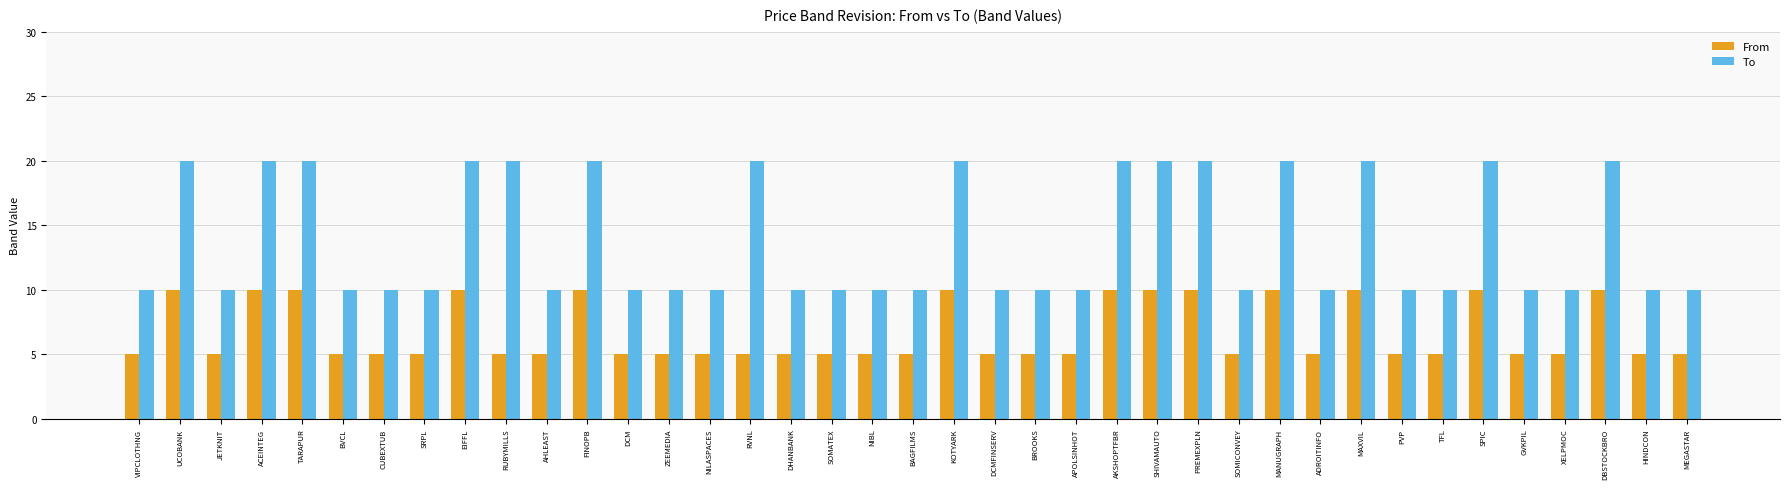

Rank the series at DHANBANK from lowest to highest value.

From, To